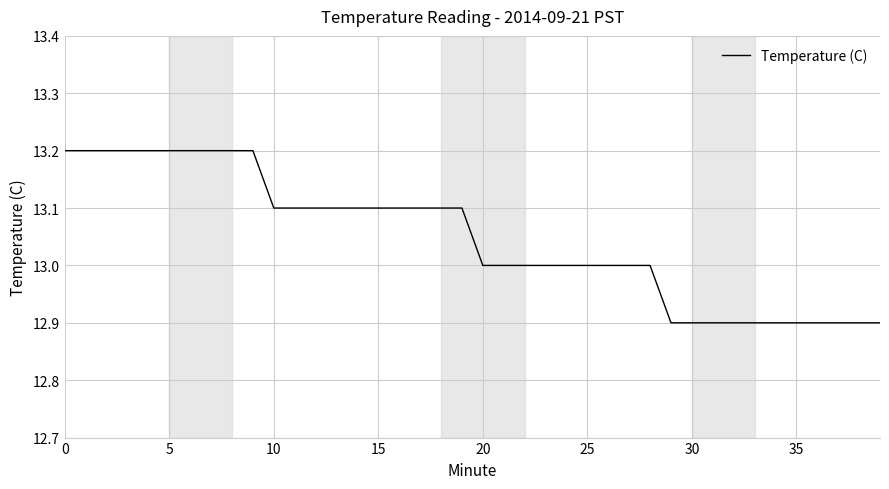

What is the minimum value shown in the chart?

12.9